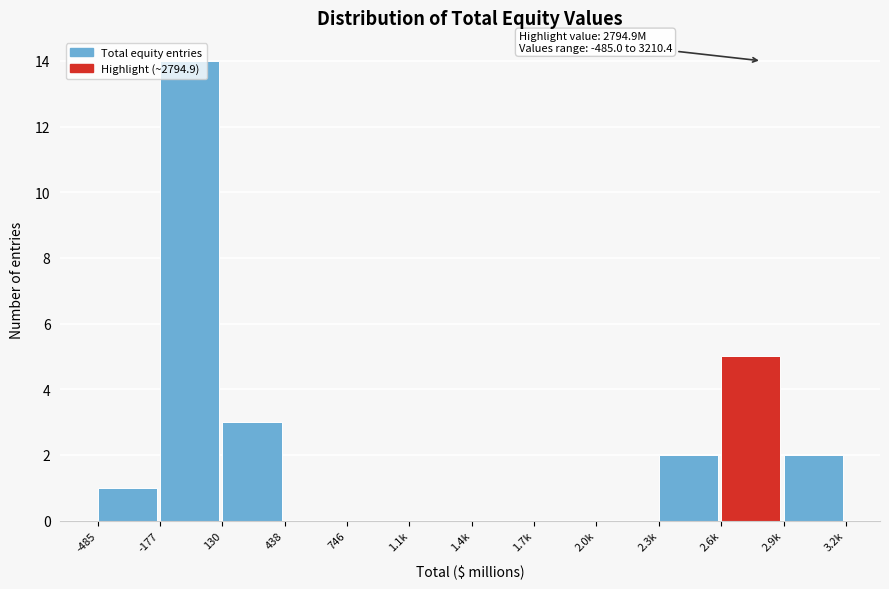

What is the greatest value displayed?

14